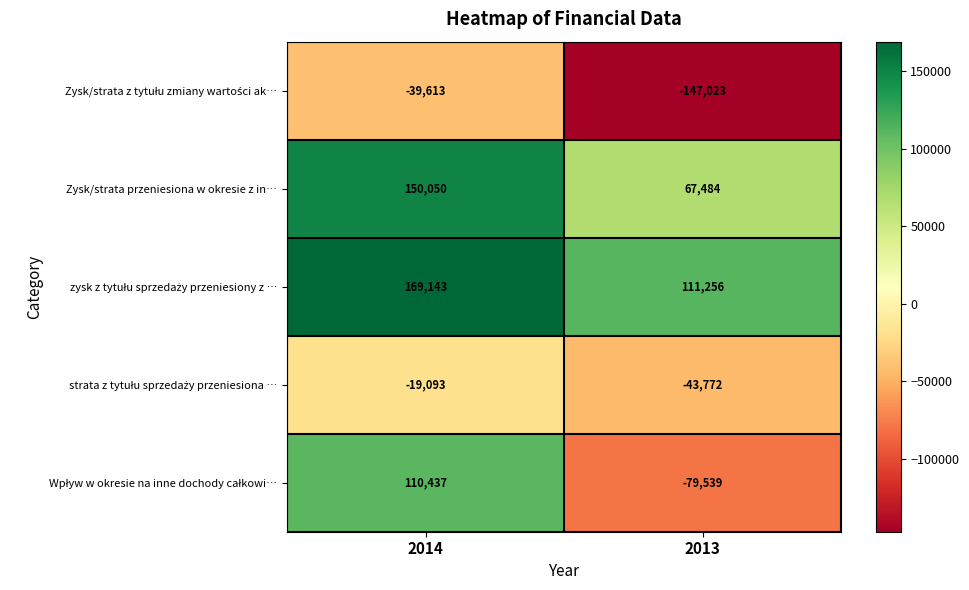

What is the maximum value shown in the chart?

169143